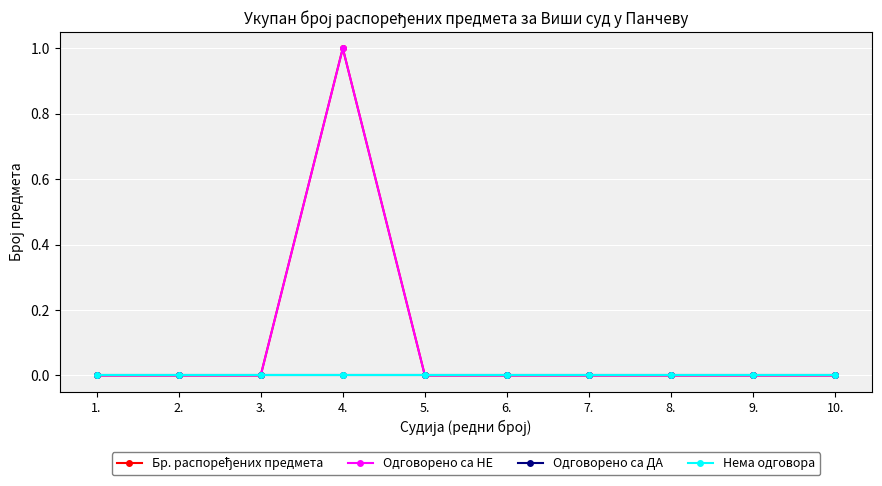

Is this an area chart (filled region under the line)?

No